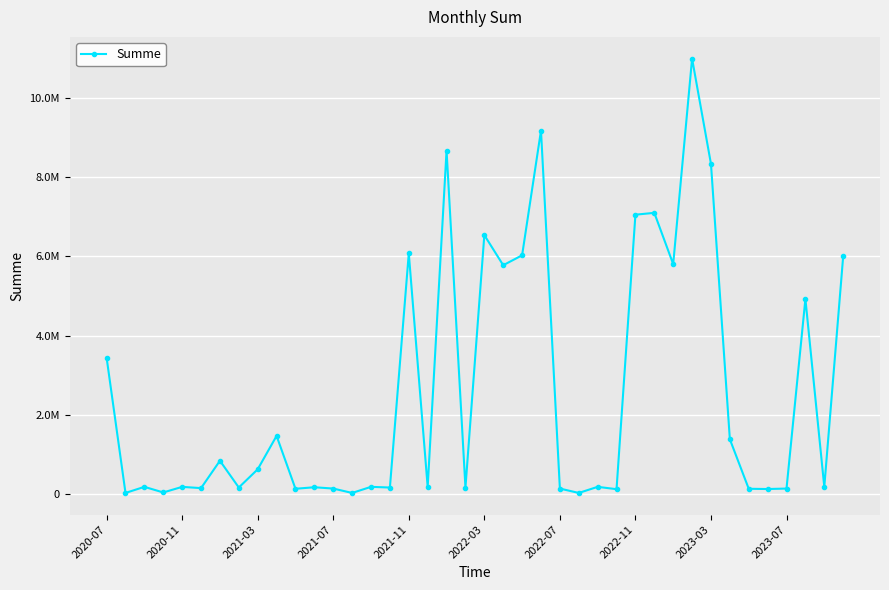

Is this an area chart (filled region under the line)?

No